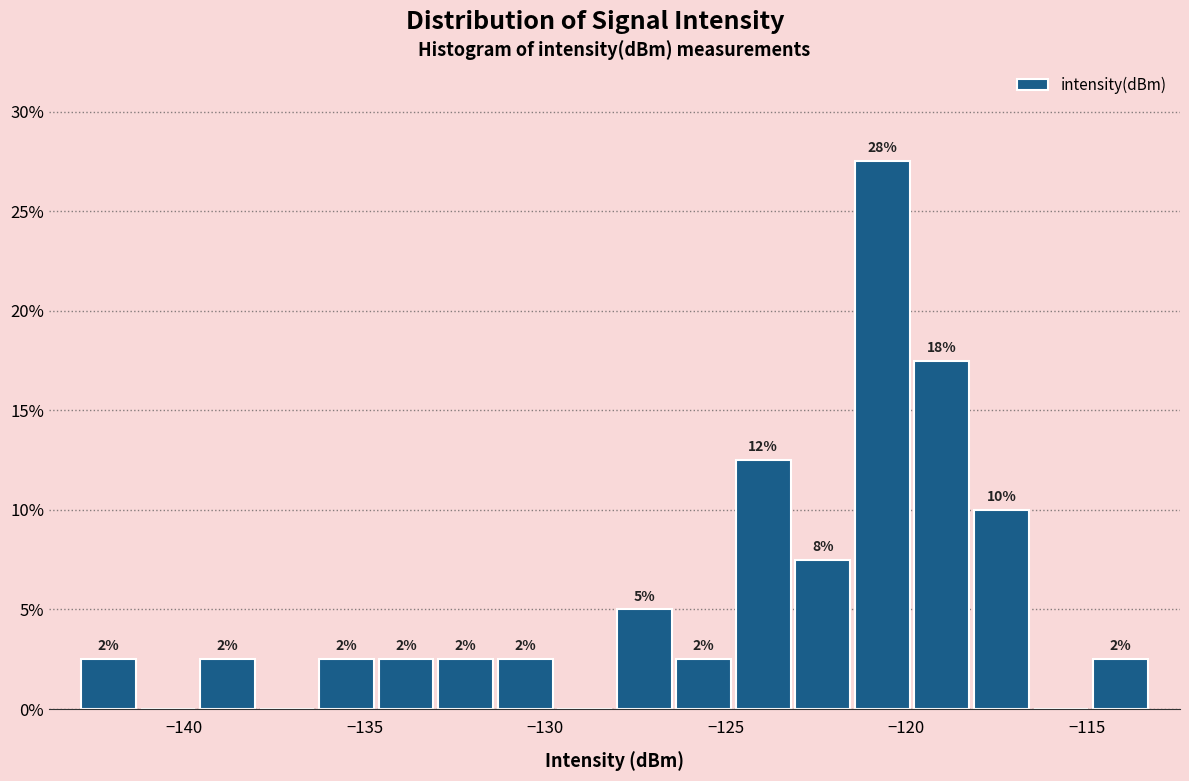

Read against the x-axis, roughly where is the centre of the tallest bar?

-120.5